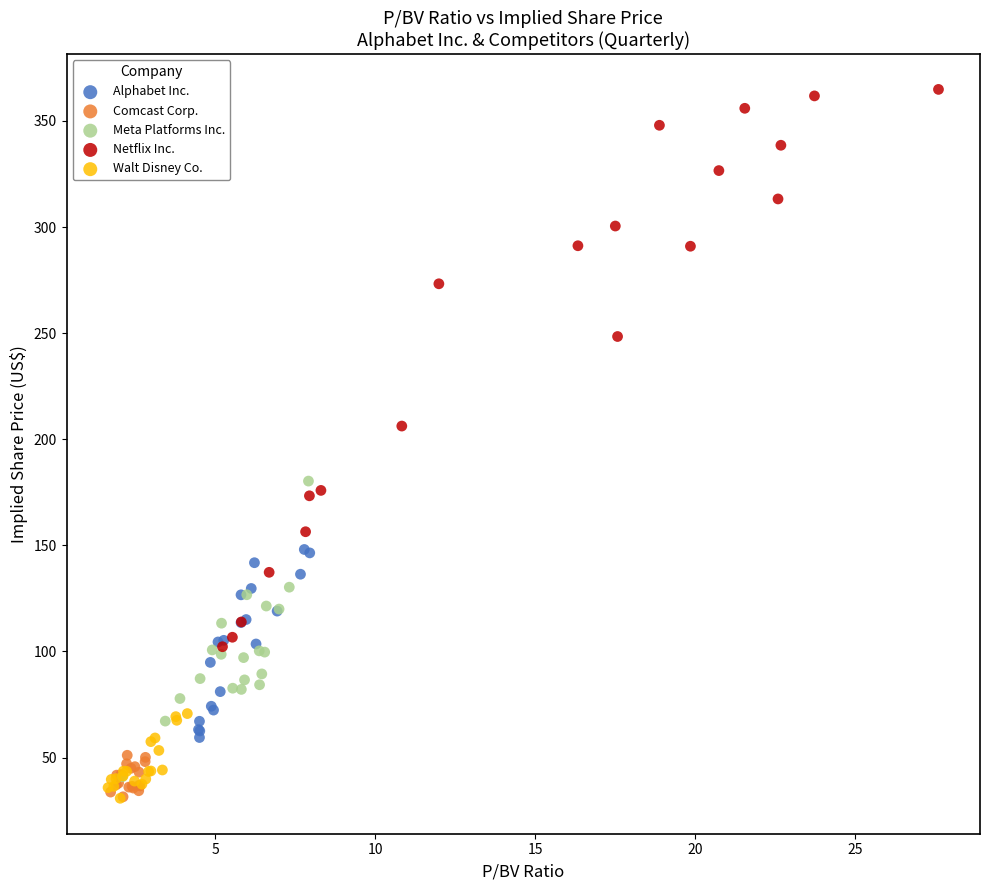

Which series contains the highest Y value?

Netflix Inc.